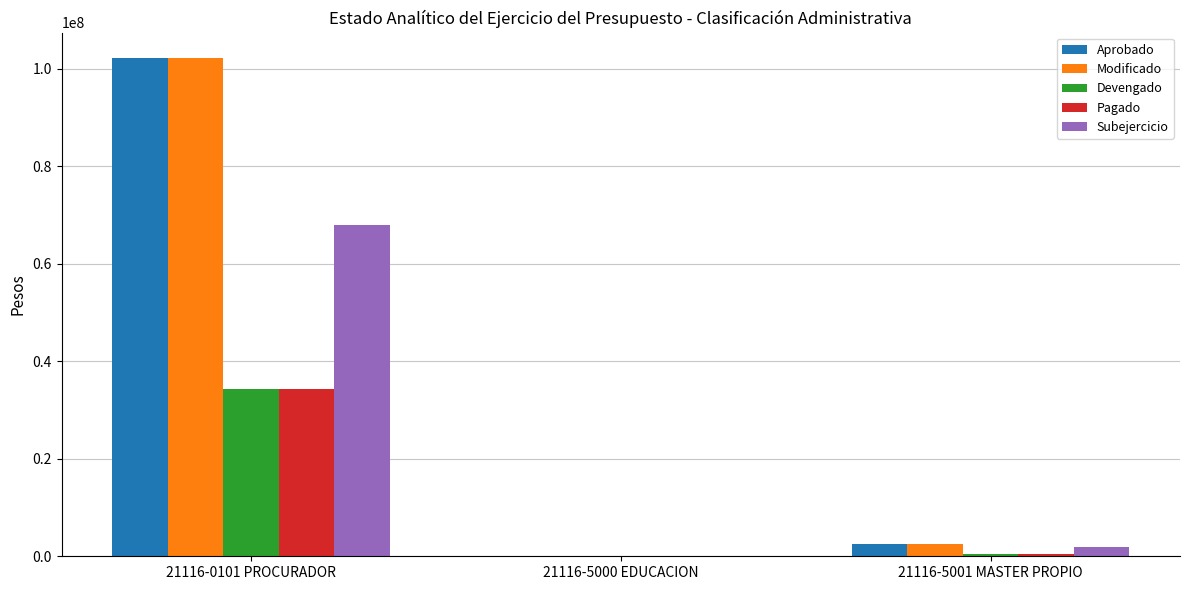

Reading right to left, list all the values displayed in this chart.

Aprobado: 21116-5001 MASTER PROPIO=2500000.0	21116-5000 EDUCACION=0.0	21116-0101 PROCURADOR=102212167.0
Modificado: 21116-5001 MASTER PROPIO=2500000.0	21116-5000 EDUCACION=0.0	21116-0101 PROCURADOR=102263093.6
Devengado: 21116-5001 MASTER PROPIO=505730.2	21116-5000 EDUCACION=0.0	21116-0101 PROCURADOR=34240589.0
Pagado: 21116-5001 MASTER PROPIO=505730.2	21116-5000 EDUCACION=0.0	21116-0101 PROCURADOR=34240589.0
Subejercicio: 21116-5001 MASTER PROPIO=1994269.8	21116-5000 EDUCACION=0.0	21116-0101 PROCURADOR=68022504.6